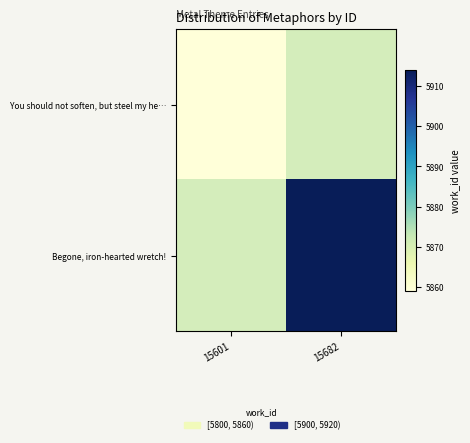

What is the total value across all series at 15682?

5914